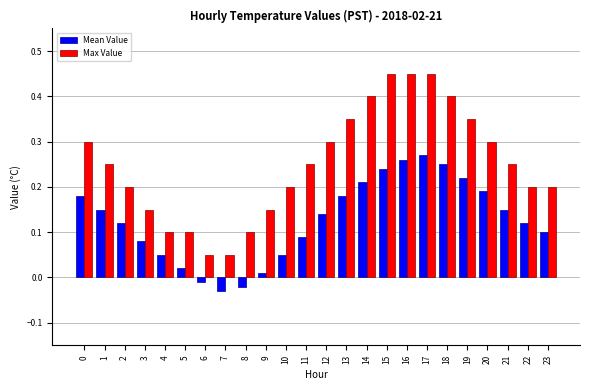

Rank the series by their maximum value, from lowest to highest.

Mean Value, Max Value